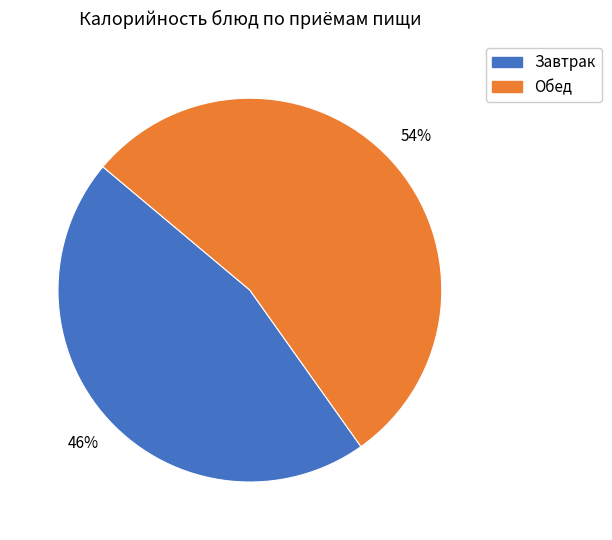

To the nearest percent, what is the difference between the largest and smallest slice percentages?

8%